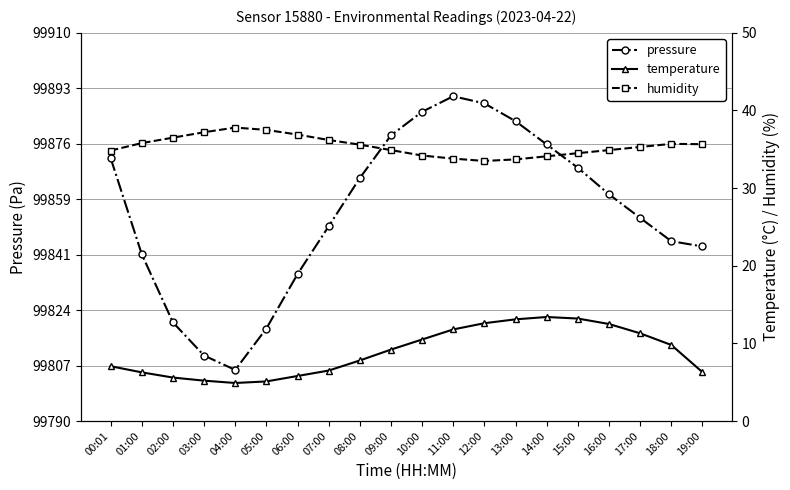

Reading left to right, list all the values displayed in this chart.

pressure: 99871.3	99841.6	99820.5	99810.2	99805.8	99818.6	99835.4	99850.2	99865.1	99878.3	99885.6	99890.4	99888.2	99882.7	99875.5	99868.3	99860.1	99852.8	99845.6	99844.0
temperature: 7.1	6.3	5.6	5.2	4.9	5.1	5.8	6.5	7.8	9.2	10.5	11.8	12.6	13.1	13.4	13.2	12.5	11.3	9.8	6.3
humidity: 34.8	35.8	36.5	37.2	37.8	37.5	36.9	36.2	35.6	34.9	34.2	33.8	33.5	33.7	34.1	34.5	34.9	35.3	35.7	35.7